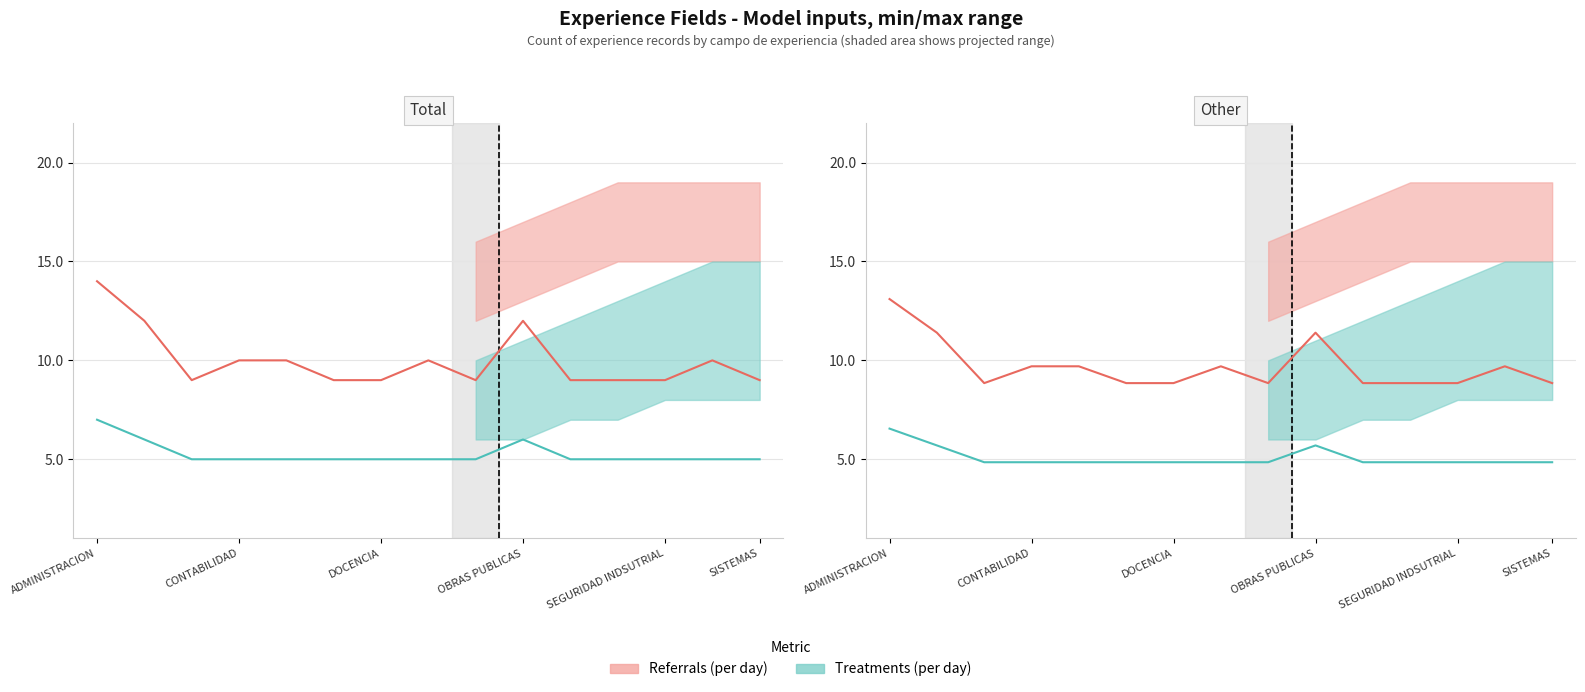

Does the chart have visible grid lines?

Yes